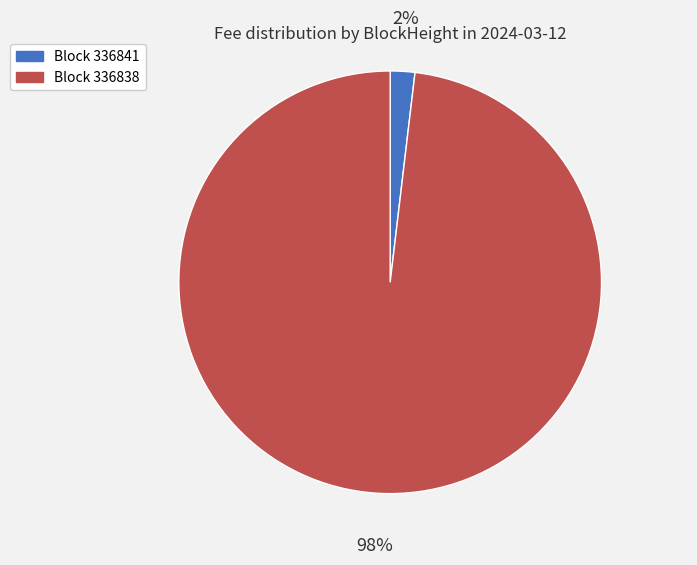

How many slices are in this pie chart?

2